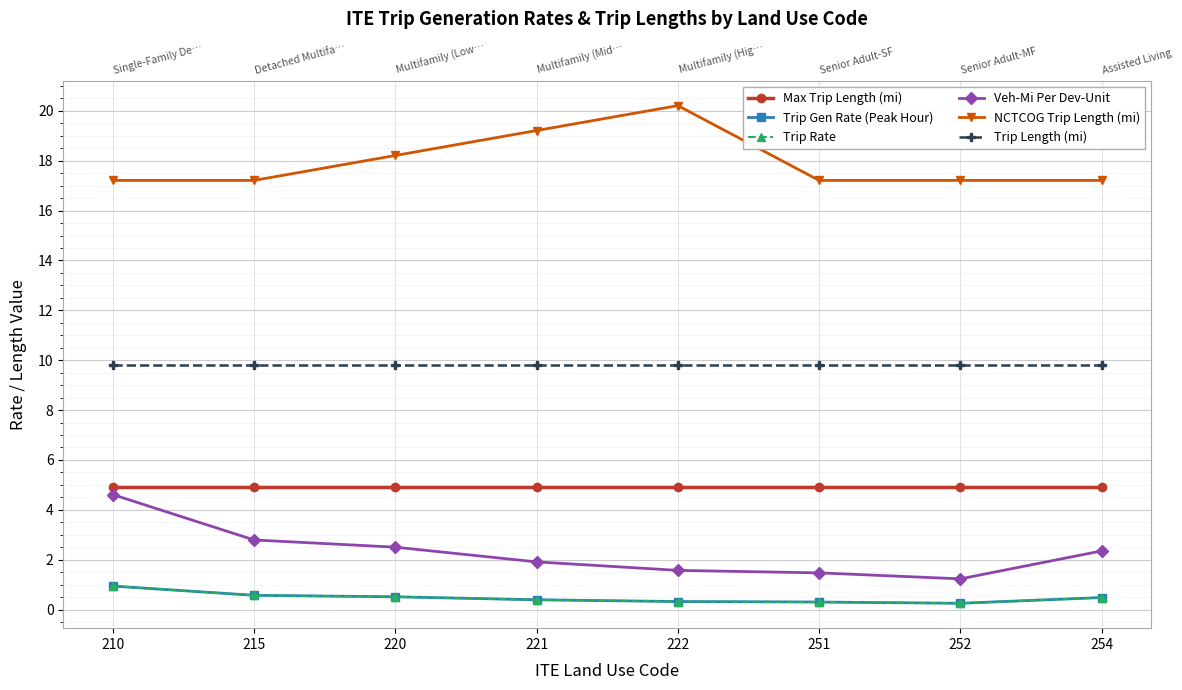

Reading right to left, transcribe all the data shown in this chart.

Max Trip Length (mi): 4.9	4.9	4.9	4.9	4.9	4.9	4.9	4.9
Trip Gen Rate (Peak Hour): 0.5	0.2	0.3	0.3	0.4	0.5	0.6	0.9
Trip Rate: 0.5	0.2	0.3	0.3	0.4	0.5	0.6	0.9
Veh-Mi Per Dev-Unit: 2.4	1.2	1.5	1.6	1.9	2.5	2.8	4.6
NCTCOG Trip Length (mi): 17.2	17.2	17.2	20.2	19.2	18.2	17.2	17.2
Trip Length (mi): 9.8	9.8	9.8	9.8	9.8	9.8	9.8	9.8